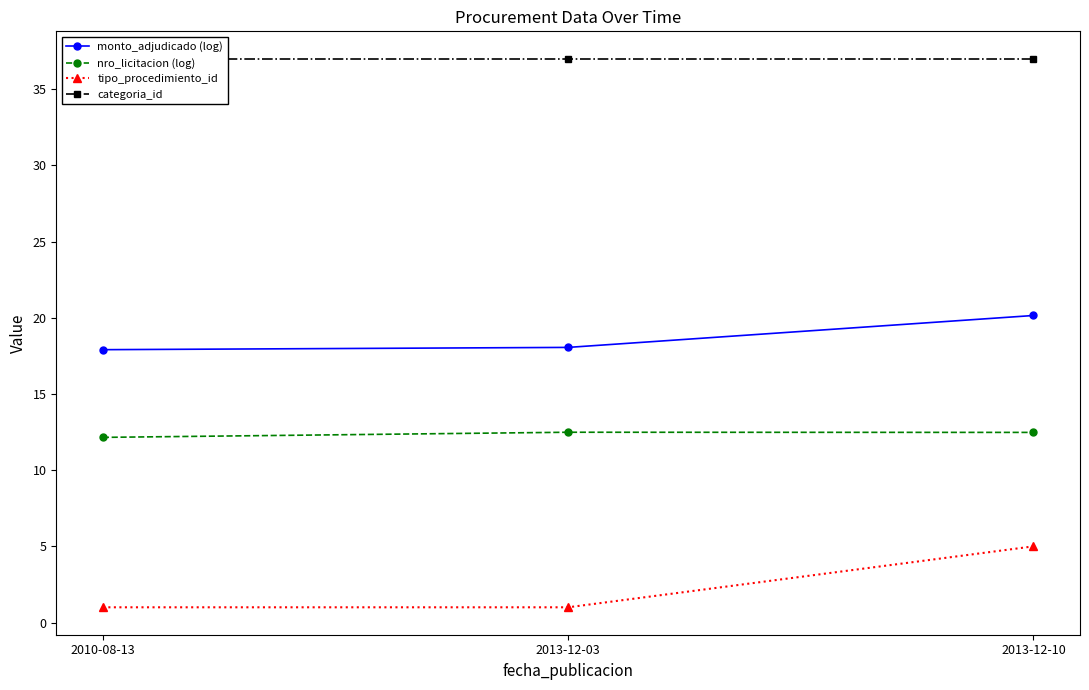

Is it true that tipo_procedimiento_id equals 1.5 at 2013-12-03?

False